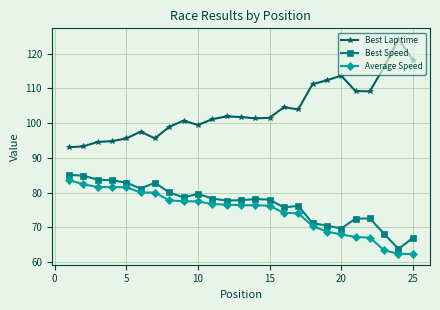

What is the smallest value displayed?

62.4